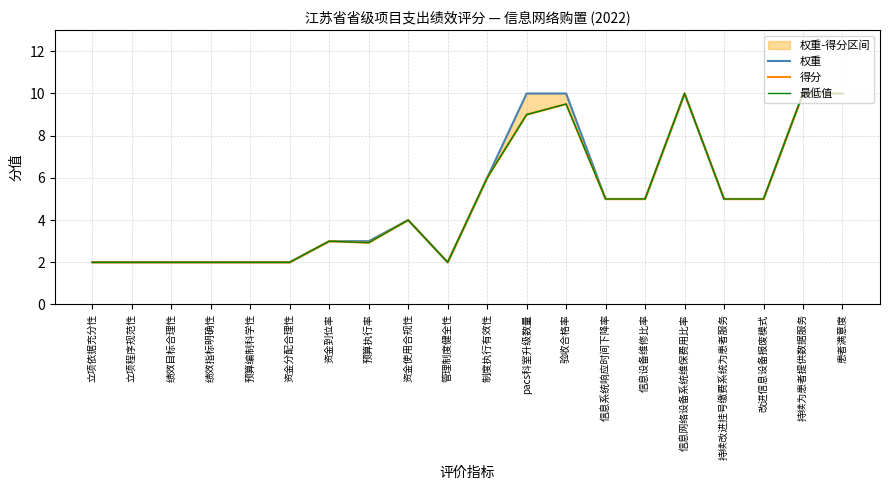

Between pacs科室升级数量 and 持续为患者提供数据服务, which is larger?

pacs科室升级数量